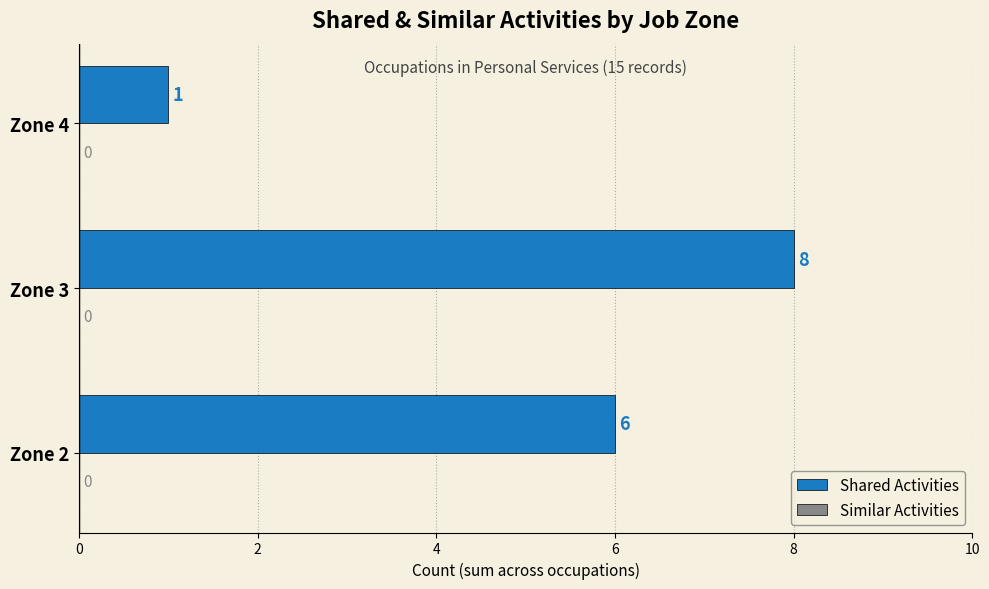

Where is the data nearest to the value 4?

Zone 2